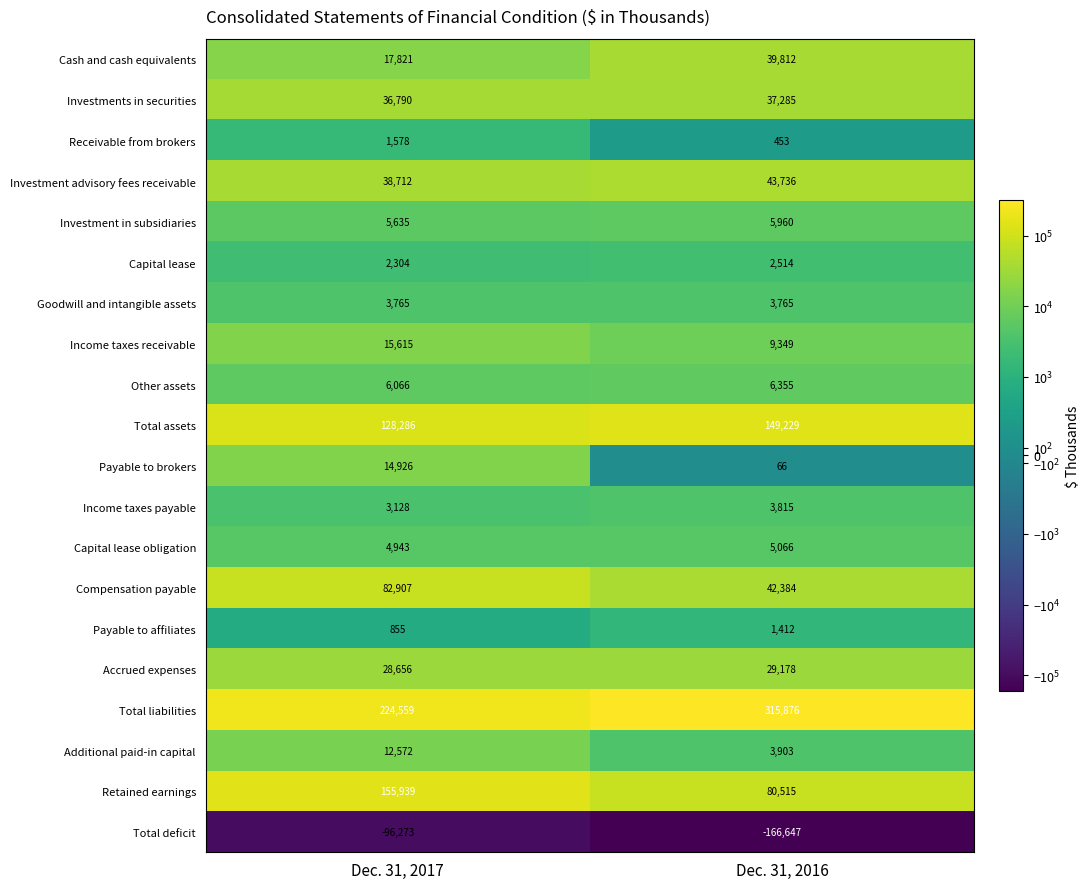

Which series has the largest total across all categories?

Total liabilities